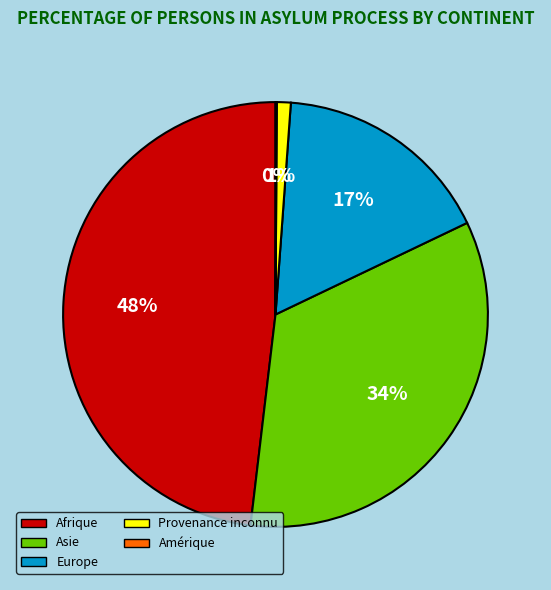

To the nearest percent, what percentage of the pie is Europe?

17%